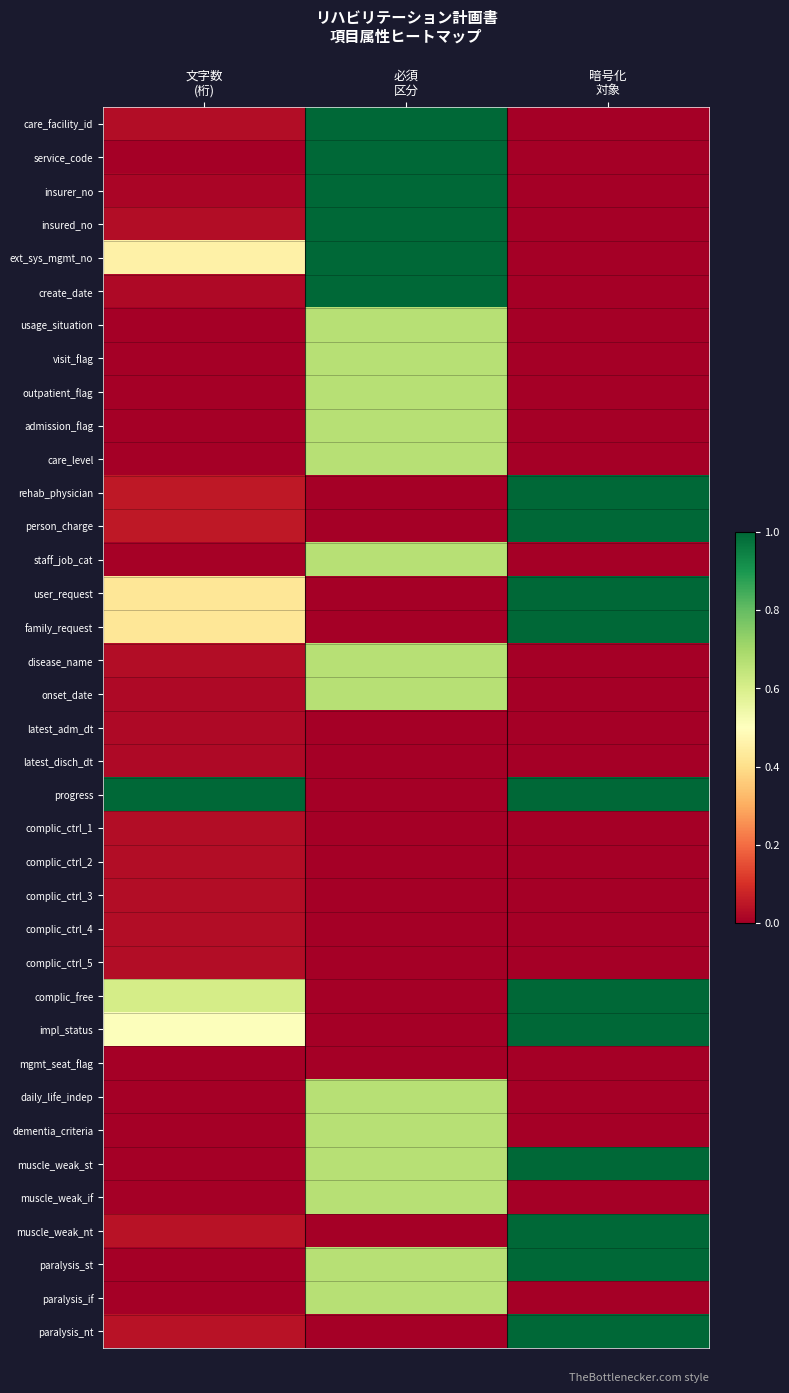

Reading left to right, what are all the values shown in this chart?

care_facility_id: 文字数
(桁)=0.0	必須
区分=1.0	暗号化
対象=0.0
service_code: 文字数
(桁)=0.0	必須
区分=1.0	暗号化
対象=0.0
insurer_no: 文字数
(桁)=0.0	必須
区分=1.0	暗号化
対象=0.0
insured_no: 文字数
(桁)=0.0	必須
区分=1.0	暗号化
対象=0.0
ext_sys_mgmt_no: 文字数
(桁)=0.5	必須
区分=1.0	暗号化
対象=0.0
create_date: 文字数
(桁)=0.0	必須
区分=1.0	暗号化
対象=0.0
usage_situation: 文字数
(桁)=0.0	必須
区分=0.7	暗号化
対象=0.0
visit_flag: 文字数
(桁)=0.0	必須
区分=0.7	暗号化
対象=0.0
outpatient_flag: 文字数
(桁)=0.0	必須
区分=0.7	暗号化
対象=0.0
admission_flag: 文字数
(桁)=0.0	必須
区分=0.7	暗号化
対象=0.0
care_level: 文字数
(桁)=0.0	必須
区分=0.7	暗号化
対象=0.0
rehab_physician: 文字数
(桁)=0.1	必須
区分=0.0	暗号化
対象=1.0
person_charge: 文字数
(桁)=0.1	必須
区分=0.0	暗号化
対象=1.0
staff_job_cat: 文字数
(桁)=0.0	必須
区分=0.7	暗号化
対象=0.0
user_request: 文字数
(桁)=0.4	必須
区分=0.0	暗号化
対象=1.0
family_request: 文字数
(桁)=0.4	必須
区分=0.0	暗号化
対象=1.0
disease_name: 文字数
(桁)=0.0	必須
区分=0.7	暗号化
対象=0.0
onset_date: 文字数
(桁)=0.0	必須
区分=0.7	暗号化
対象=0.0
latest_adm_dt: 文字数
(桁)=0.0	必須
区分=0.0	暗号化
対象=0.0
latest_disch_dt: 文字数
(桁)=0.0	必須
区分=0.0	暗号化
対象=0.0
progress: 文字数
(桁)=1.0	必須
区分=0.0	暗号化
対象=1.0
complic_ctrl_1: 文字数
(桁)=0.0	必須
区分=0.0	暗号化
対象=0.0
complic_ctrl_2: 文字数
(桁)=0.0	必須
区分=0.0	暗号化
対象=0.0
complic_ctrl_3: 文字数
(桁)=0.0	必須
区分=0.0	暗号化
対象=0.0
complic_ctrl_4: 文字数
(桁)=0.0	必須
区分=0.0	暗号化
対象=0.0
complic_ctrl_5: 文字数
(桁)=0.0	必須
区分=0.0	暗号化
対象=0.0
complic_free: 文字数
(桁)=0.6	必須
区分=0.0	暗号化
対象=1.0
impl_status: 文字数
(桁)=0.5	必須
区分=0.0	暗号化
対象=1.0
mgmt_seat_flag: 文字数
(桁)=0.0	必須
区分=0.0	暗号化
対象=0.0
daily_life_indep: 文字数
(桁)=0.0	必須
区分=0.7	暗号化
対象=0.0
dementia_criteria: 文字数
(桁)=0.0	必須
区分=0.7	暗号化
対象=0.0
muscle_weak_st: 文字数
(桁)=0.0	必須
区分=0.7	暗号化
対象=1.0
muscle_weak_if: 文字数
(桁)=0.0	必須
区分=0.7	暗号化
対象=0.0
muscle_weak_nt: 文字数
(桁)=0.0	必須
区分=0.0	暗号化
対象=1.0
paralysis_st: 文字数
(桁)=0.0	必須
区分=0.7	暗号化
対象=1.0
paralysis_if: 文字数
(桁)=0.0	必須
区分=0.7	暗号化
対象=0.0
paralysis_nt: 文字数
(桁)=0.0	必須
区分=0.0	暗号化
対象=1.0